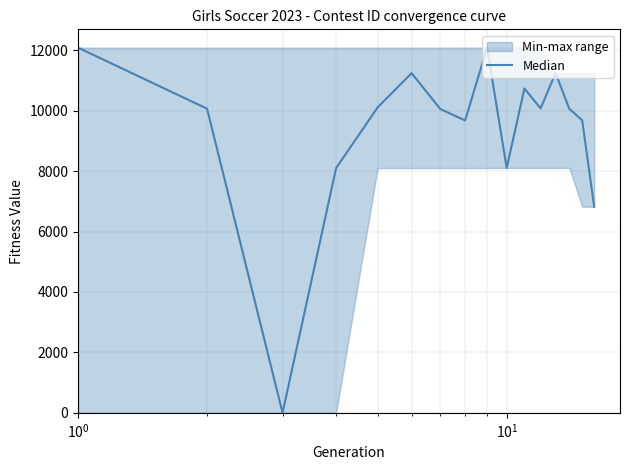

What is the sum of all values?

150163